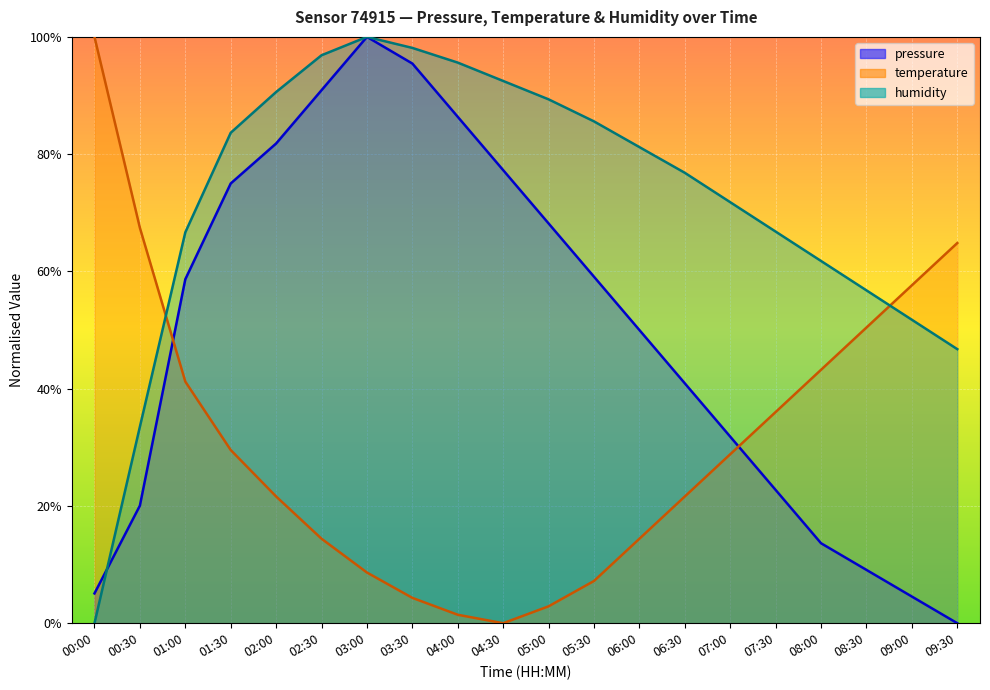

Between which two adjacent categories do temperature and pressure first intersect?

00:30 and 01:00